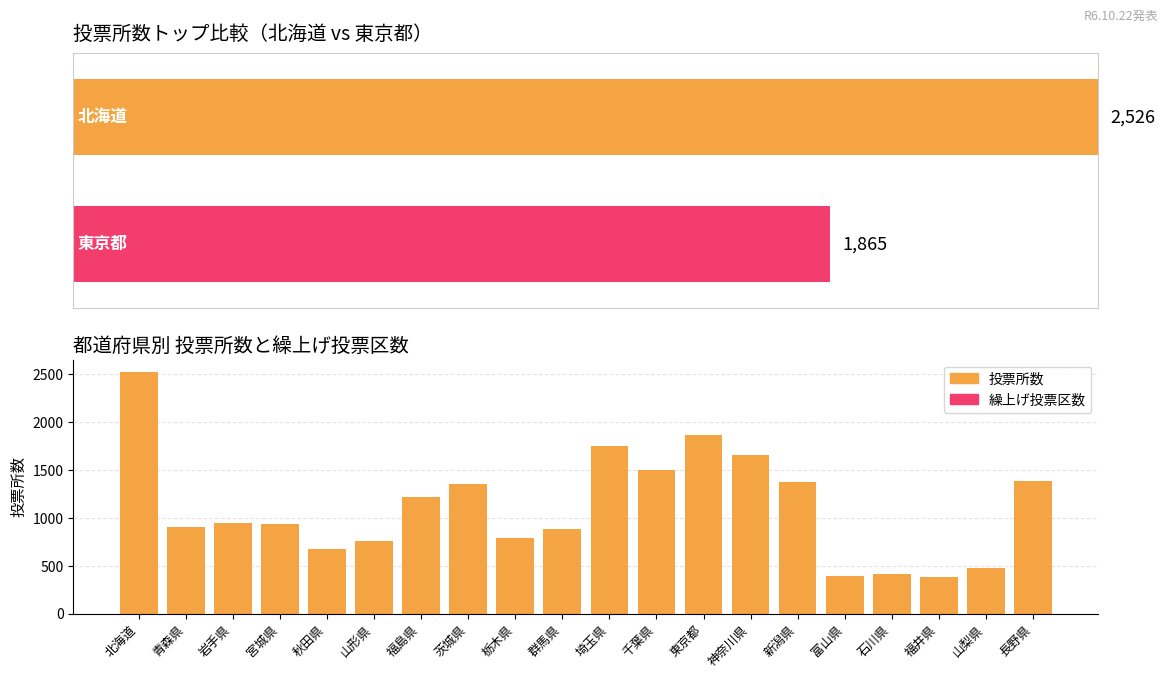

Reading left to right, extract all data points from this chart.

投票所数: 北海道=2526	青森県=907	岩手県=946	宮城県=933	秋田県=673	山形県=760	福島県=1216	茨城県=1356	栃木県=792	群馬県=880	埼玉県=1747	千葉県=1501	東京都=1865	神奈川県=1652	新潟県=1370	富山県=394	石川県=414	福井県=382	山梨県=480	長野県=1387
繰上げ投票区数: 北海道=2	青森県=0	岩手県=0	宮城県=0	秋田県=0	山形県=0	福島県=0	茨城県=0	栃木県=0	群馬県=0	埼玉県=0	千葉県=0	東京都=1	神奈川県=0	新潟県=0	富山県=0	石川県=0	福井県=0	山梨県=0	長野県=0